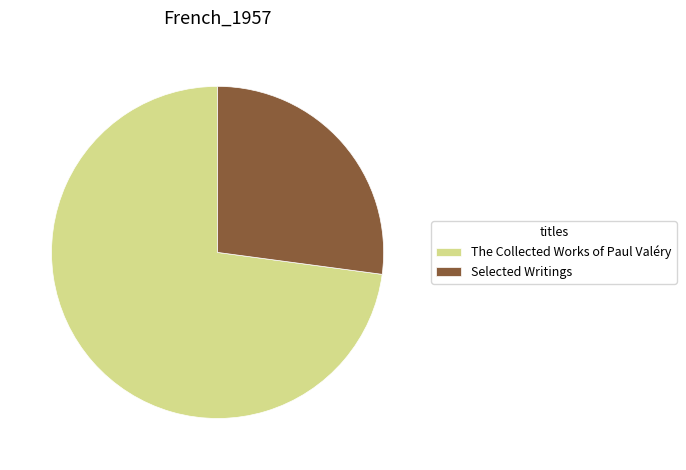

Which slice is the smallest?

Selected Writings